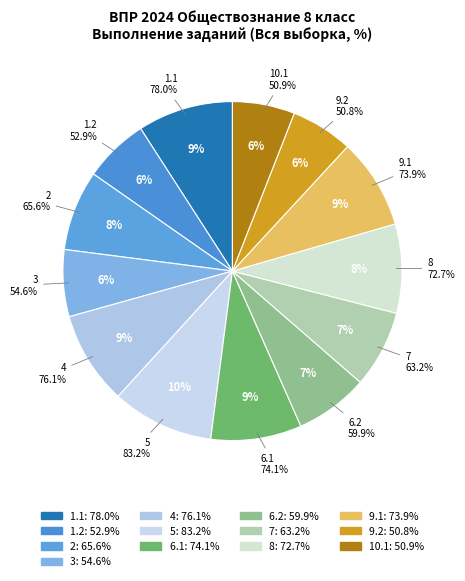

To the nearest percent, what portion does 6.1 represent?

9%